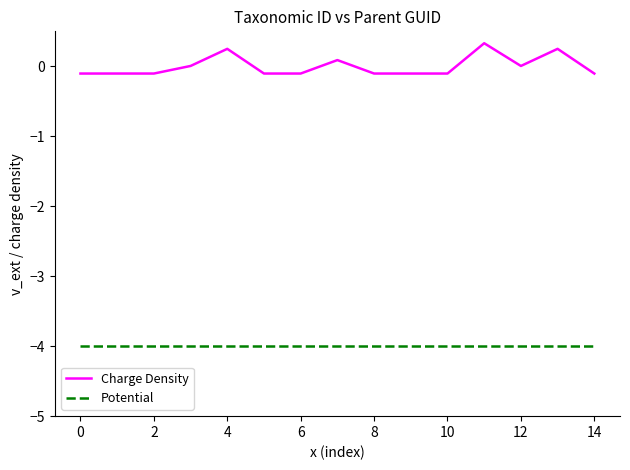

Which series has the largest range (max minus min)?

Charge Density